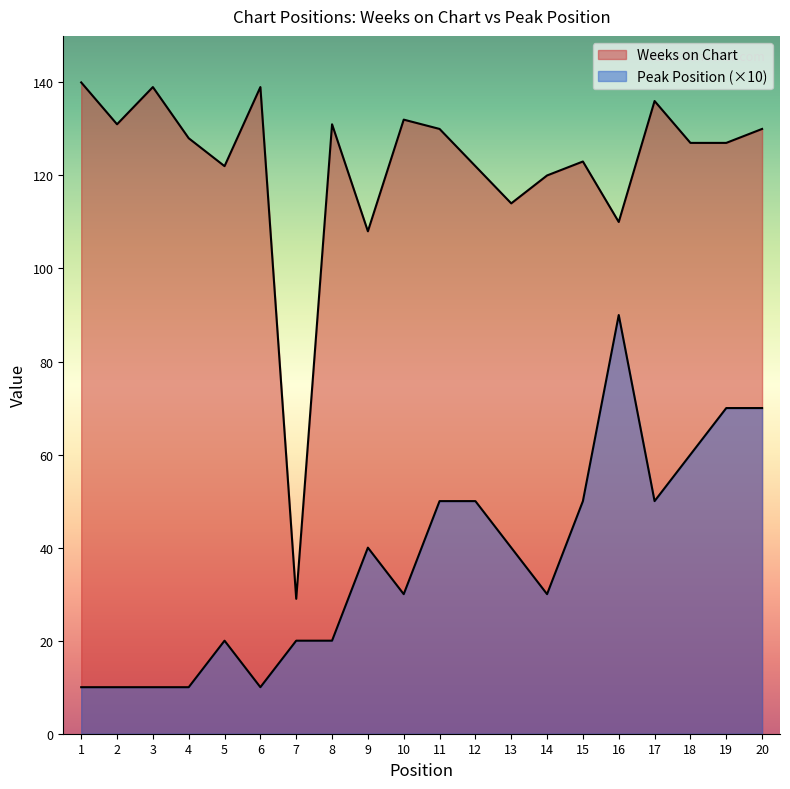

The Peak Position series shows 10 at 3. True or false?

True